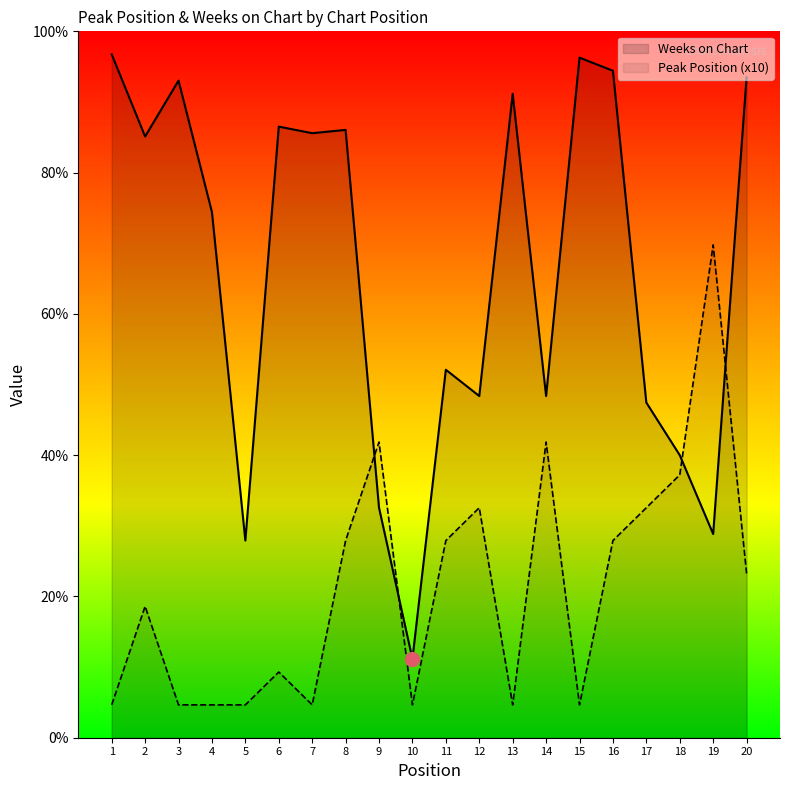

True or false: Weeks on Chart and Peak Position intersect in this chart.

True